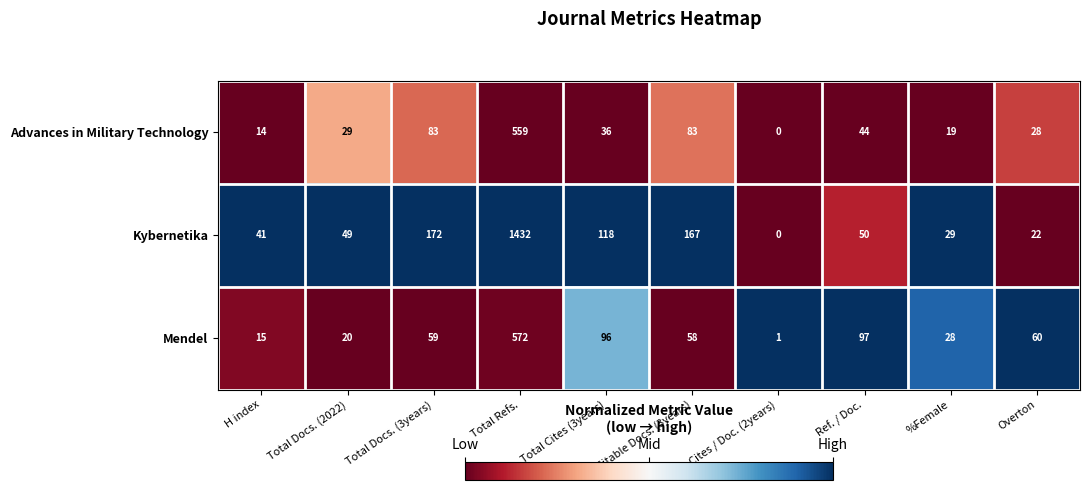

How many data points does each series have?

10